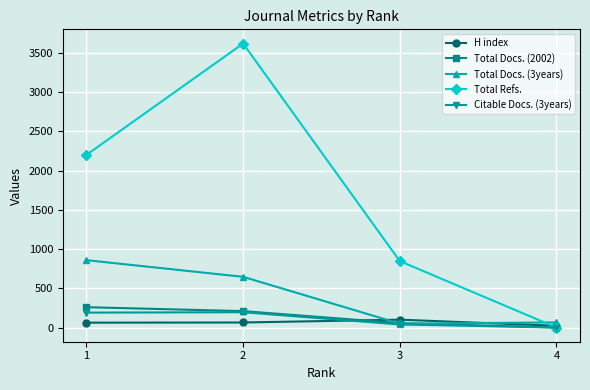

Which category has the lowest value across all series?

4